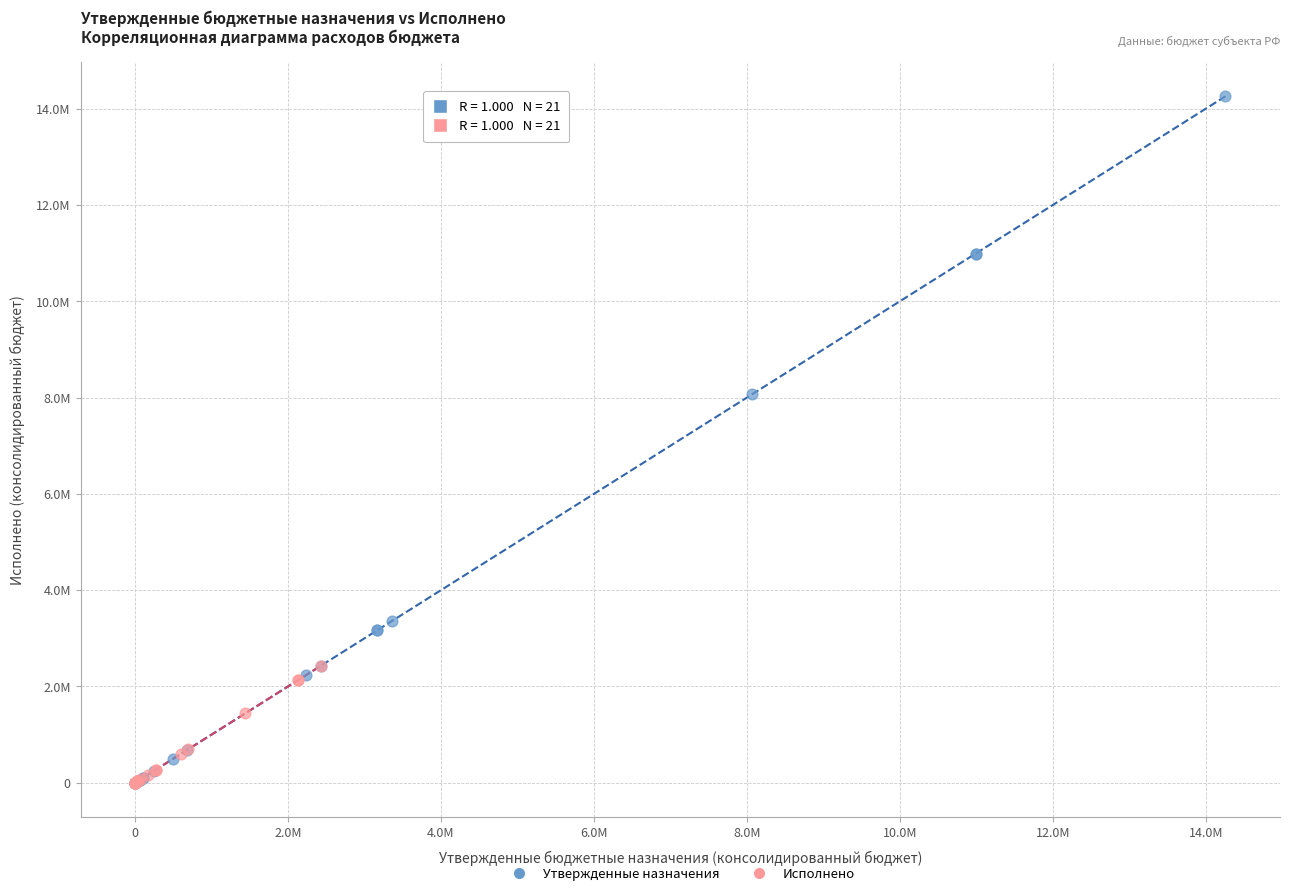

Which series contains the highest Y value?

Утвержденные назначения